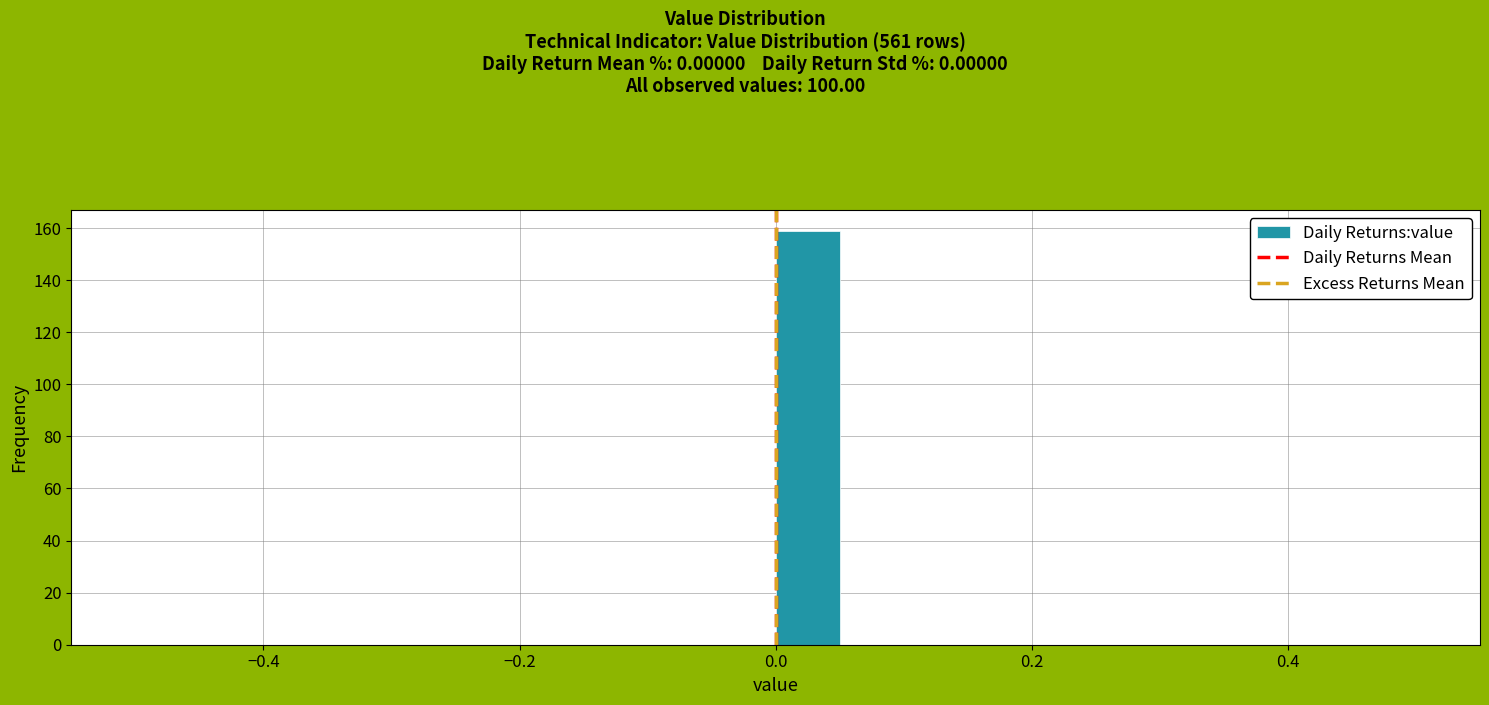

Around what value on the x-axis is the tallest bar? Give the approximate position of its centre, as read against the axis.

0.02